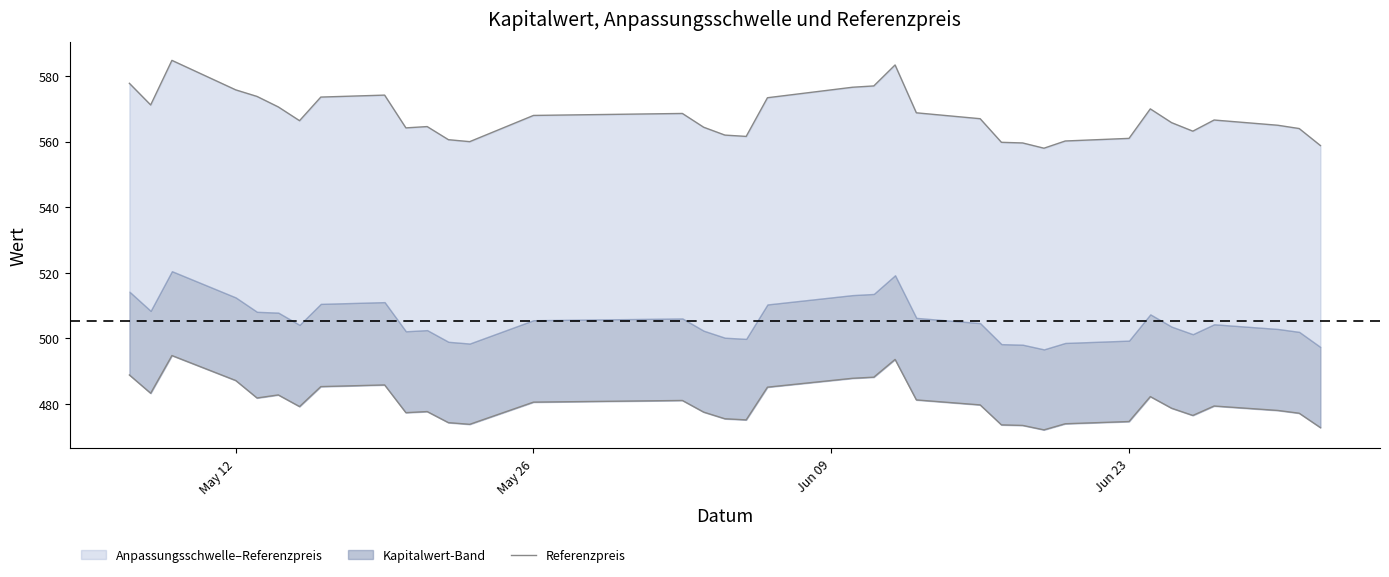

What is the greatest value displayed?

584.8